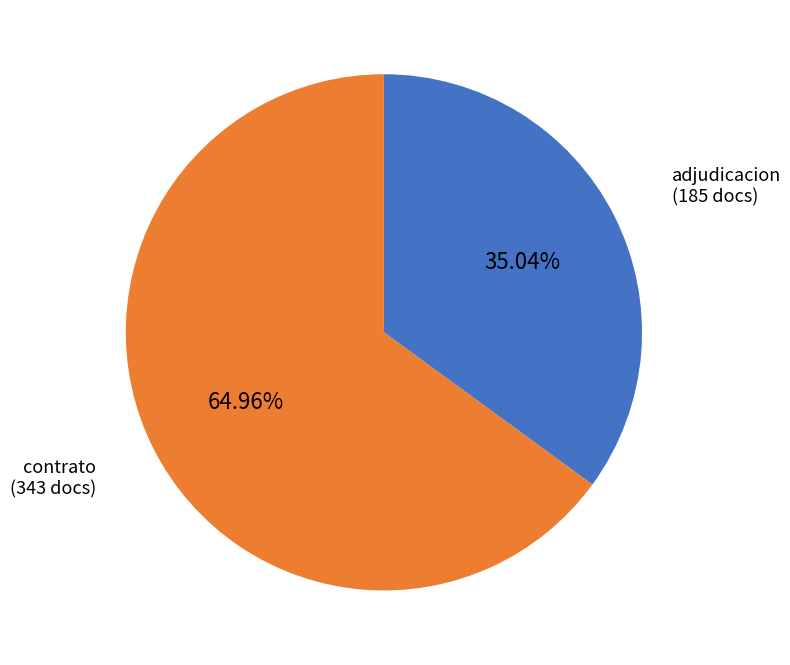

Does any single category account for the majority?

Yes